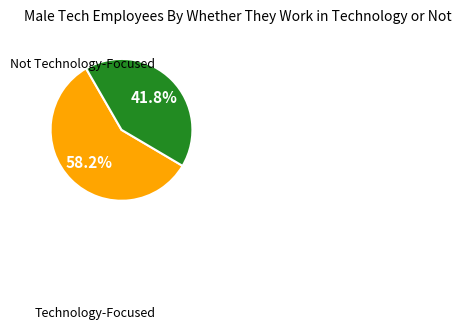

Combined, what portion of the pie is Technology-Focused and Not Technology-Focused?

100.0%